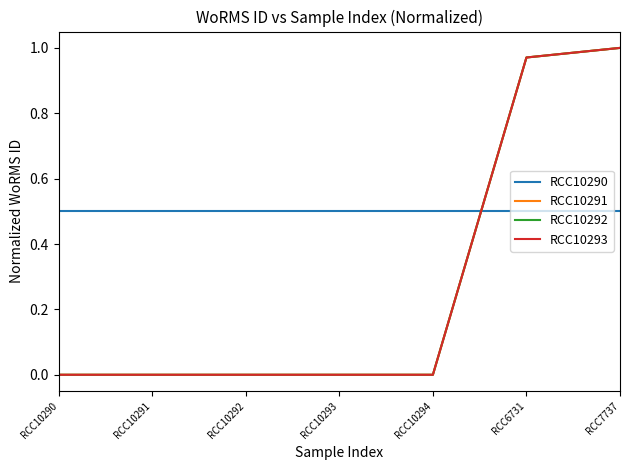

What position from the right is RCC6731?

2